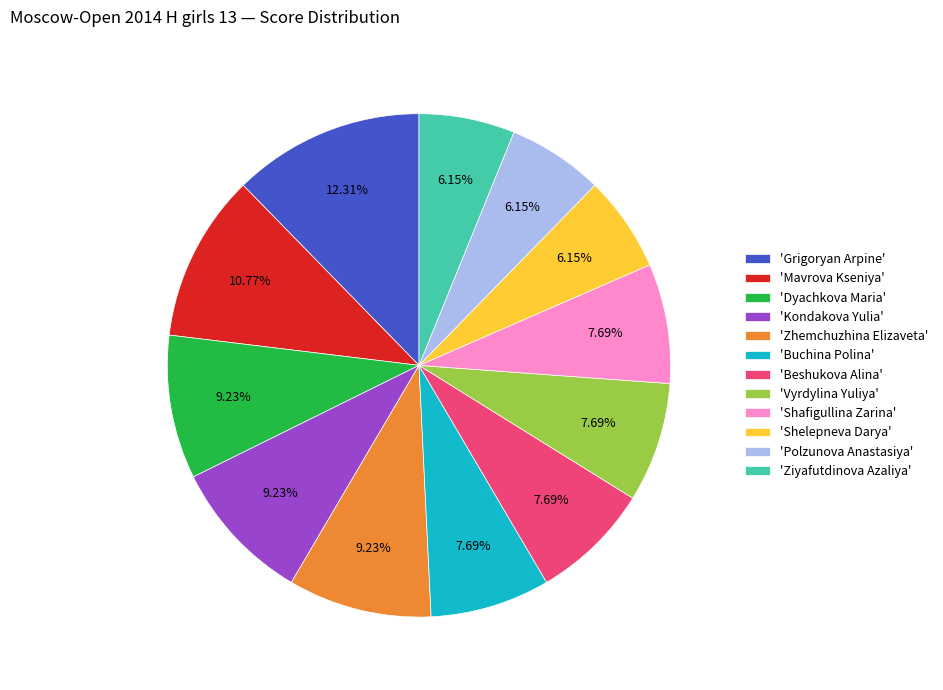

Which category has the biggest portion of the pie?

'Grigoryan Arpine'